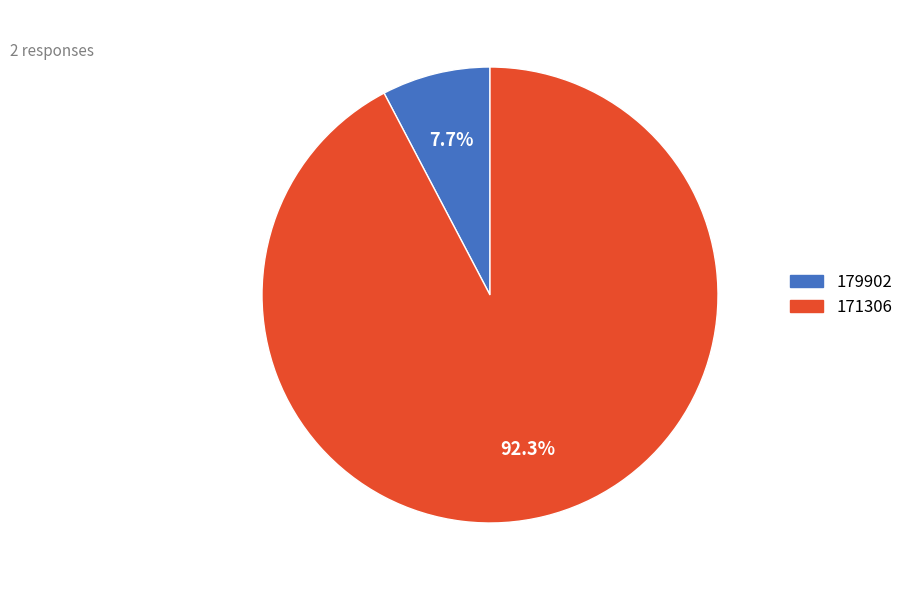

How many slices are in this pie chart?

2